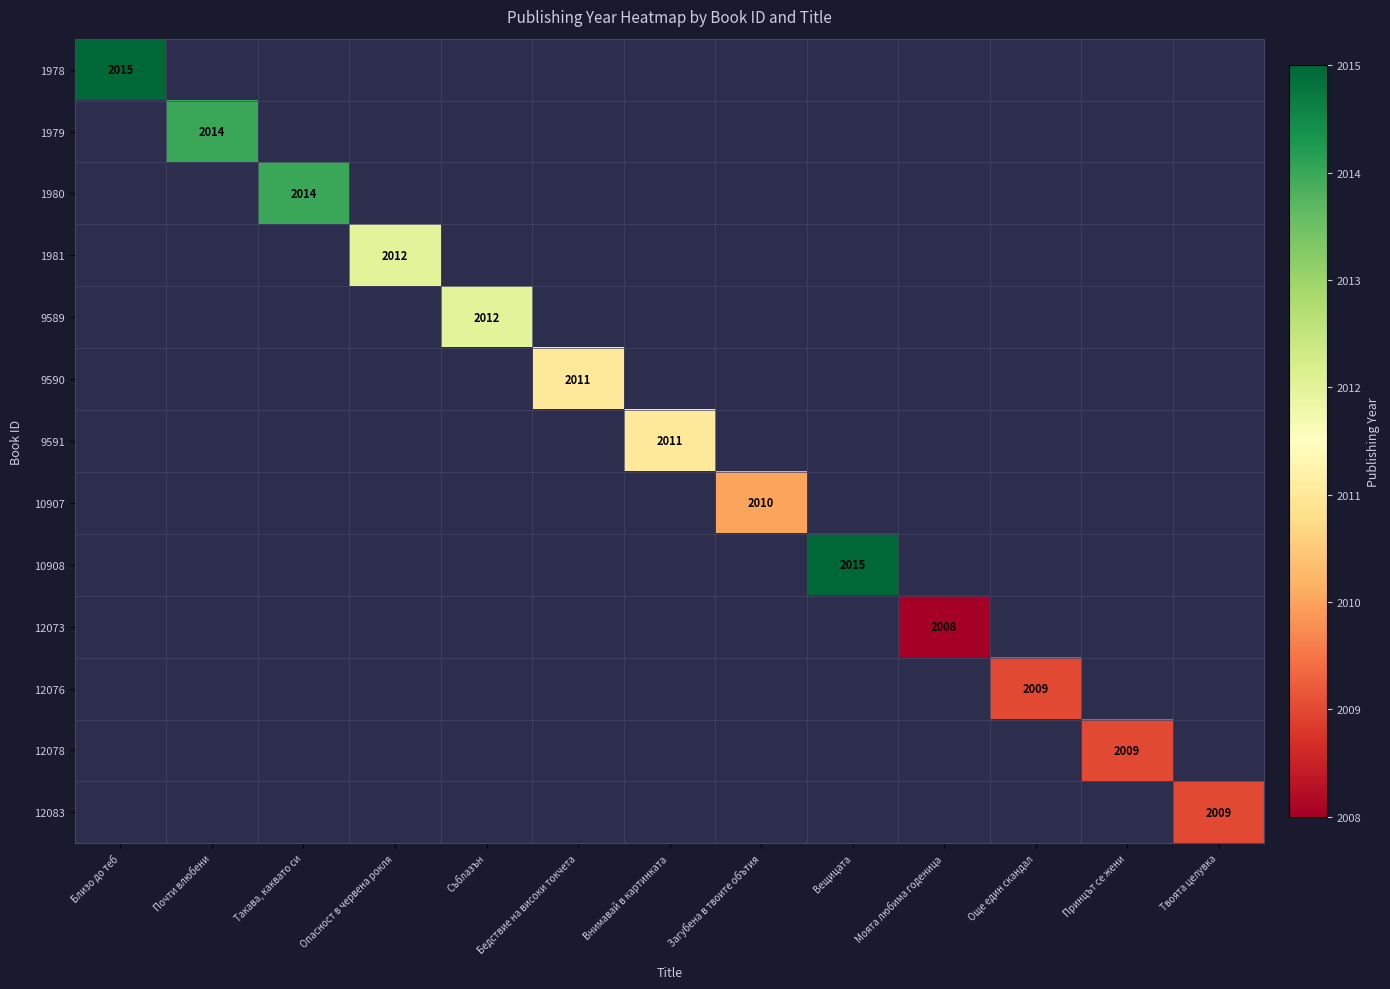

Is the value of 1980 at Близо до теб greater than the value of 9591 at Твоята целувка?

No